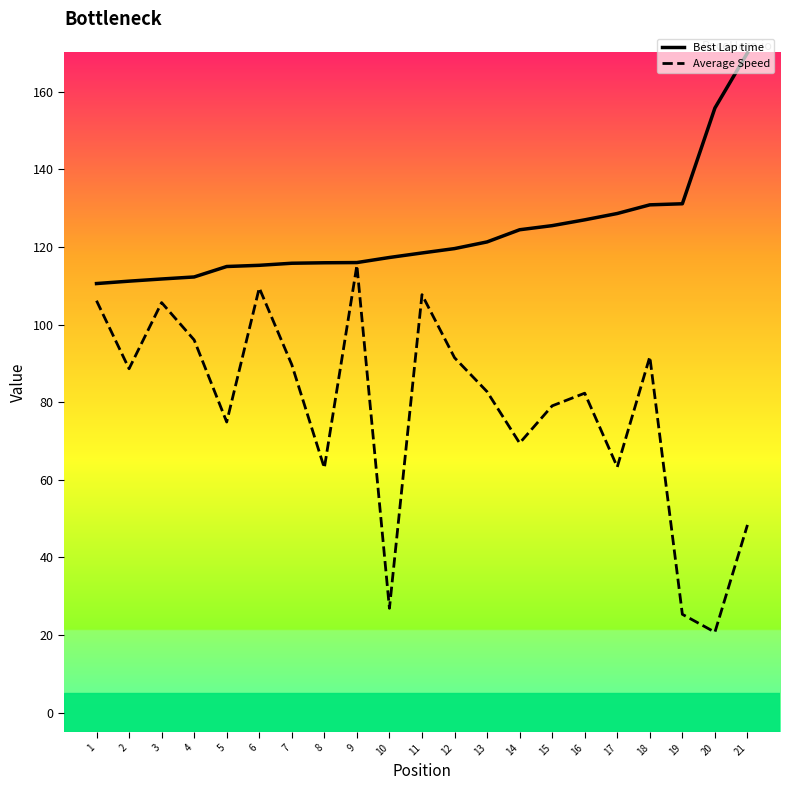

What are all the series names shown in the legend?

Best Lap time, Average Speed